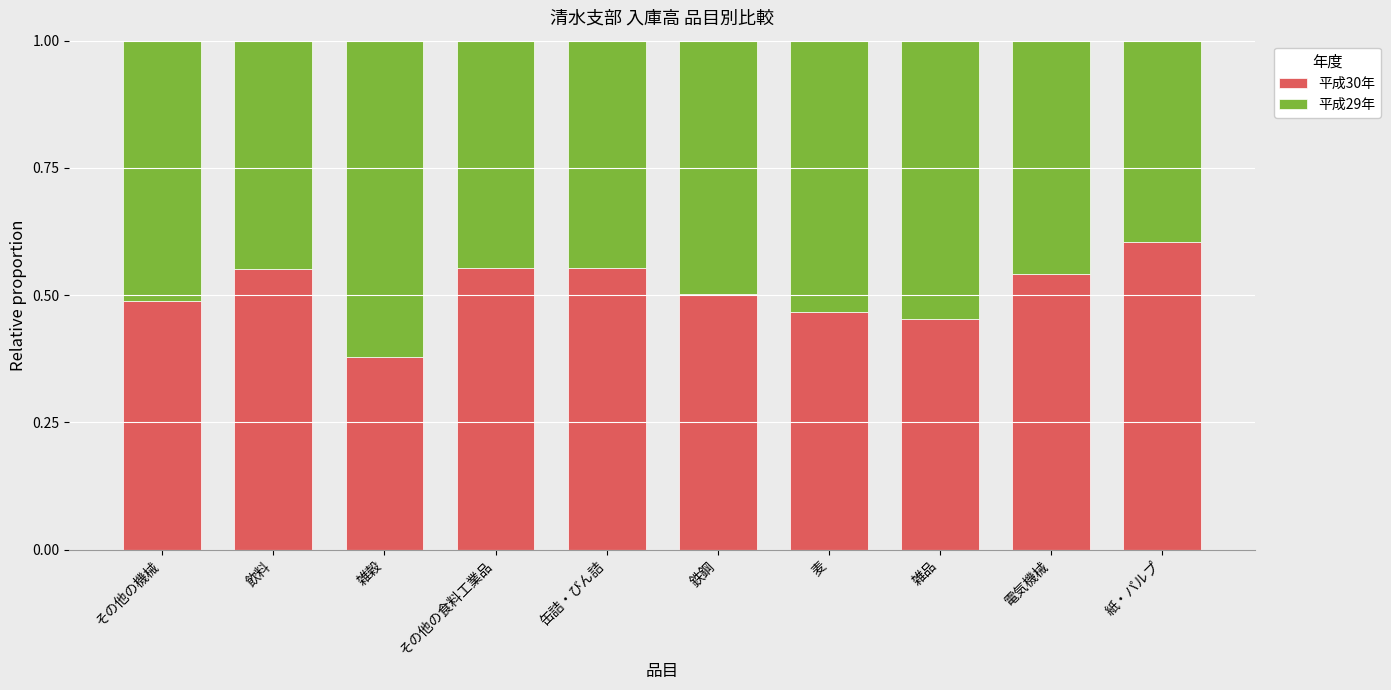

At which label does 平成30年 reach its minimum?

雑穀